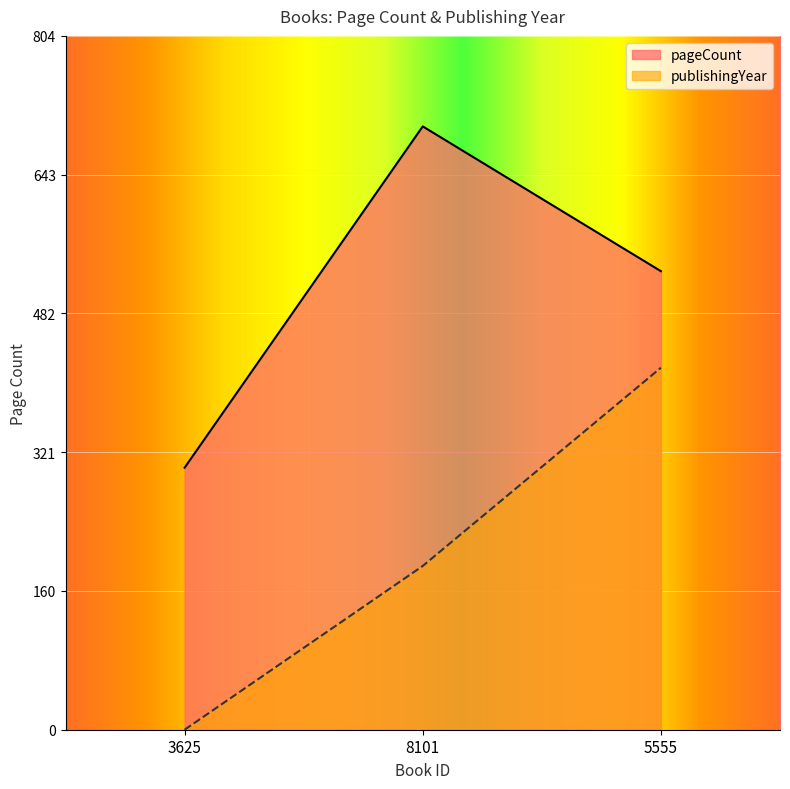

How many lines are shown in the chart?

2